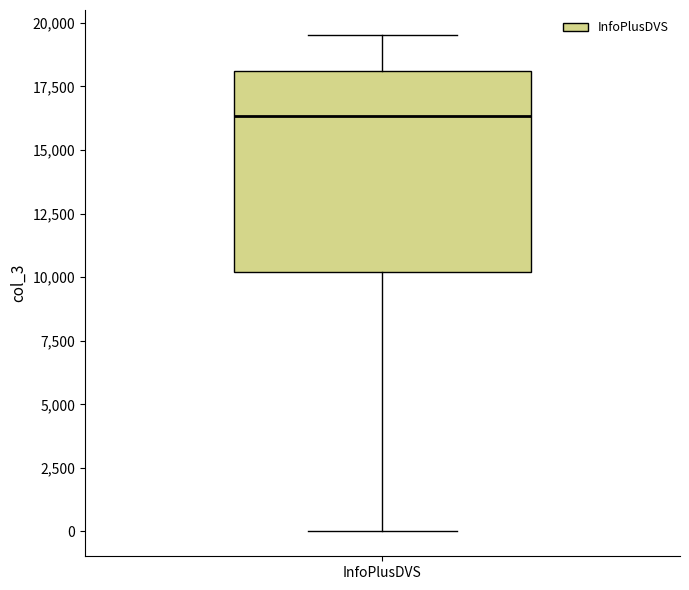

Transcribe this box plot: give where the median line is, the range the box spans, and where the two whiskers end, as read against the y-axis. The values are not printed on the chart, so give them approximately, as read against the axis.

median 16500, box 10000 to 18000, whiskers 0 to 19500